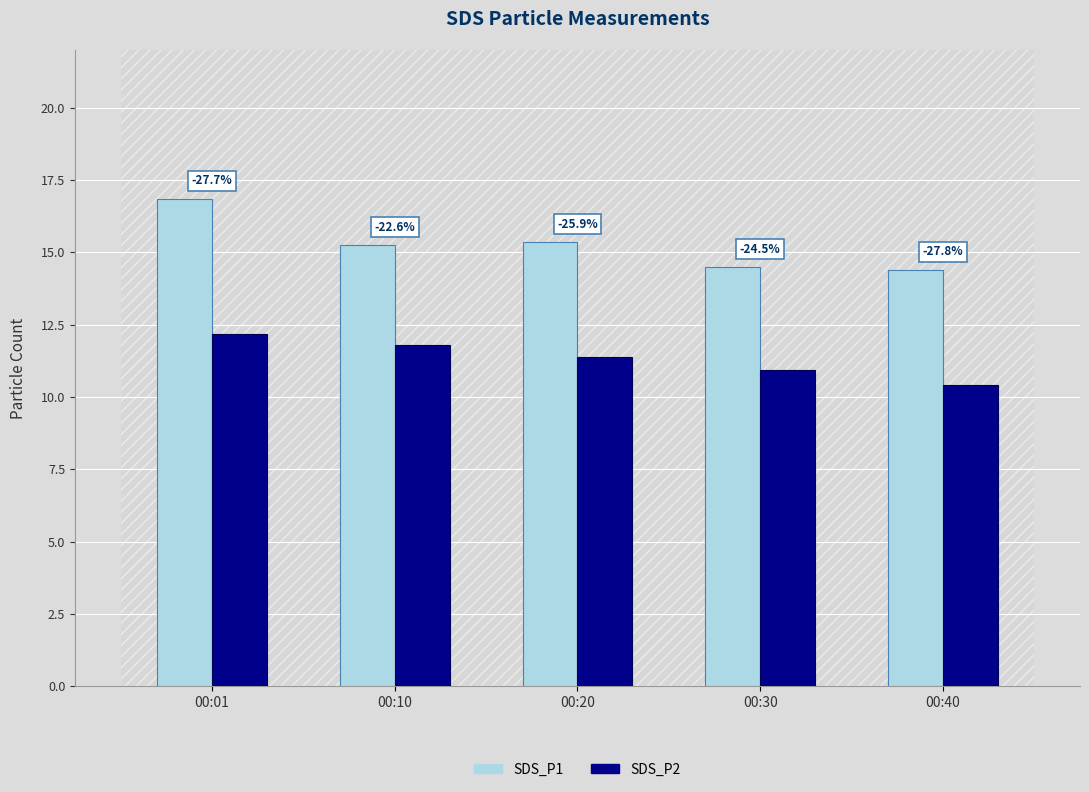

Does the chart contain any negative values?

No